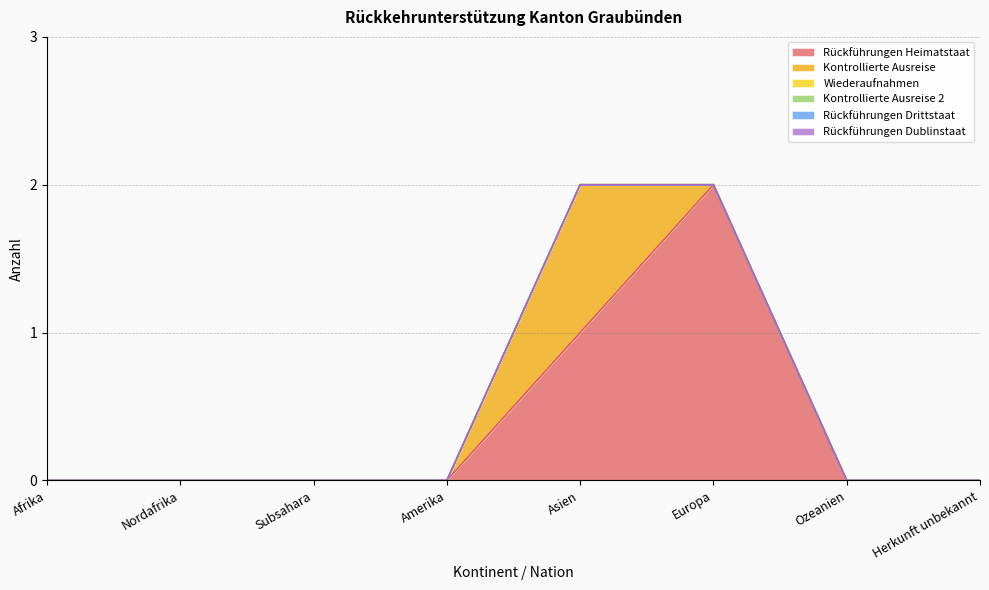

Count the number of categories in the chart.

8